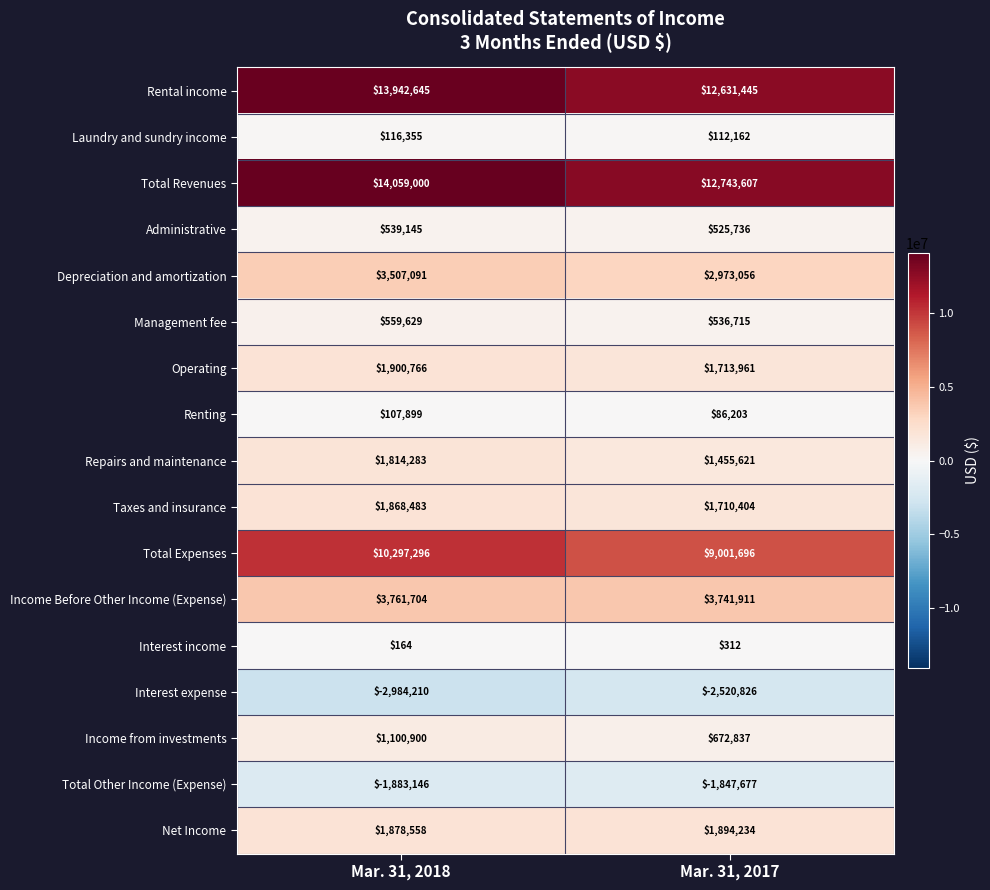

What is the total value across all series at Mar. 31, 2017?

45431397